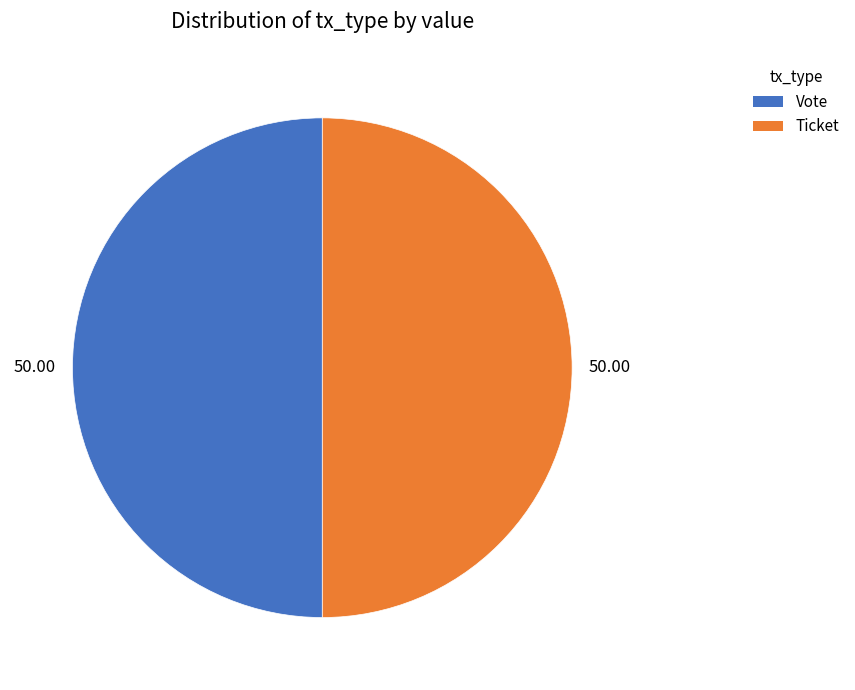

What is the ratio of the value at Vote to the value at Ticket?

1.0